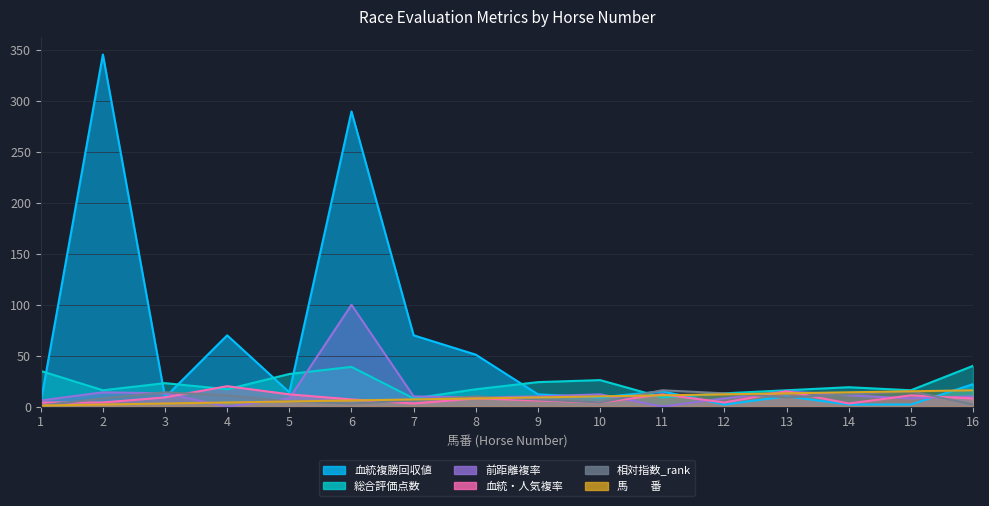

How many lines are shown in the chart?

6